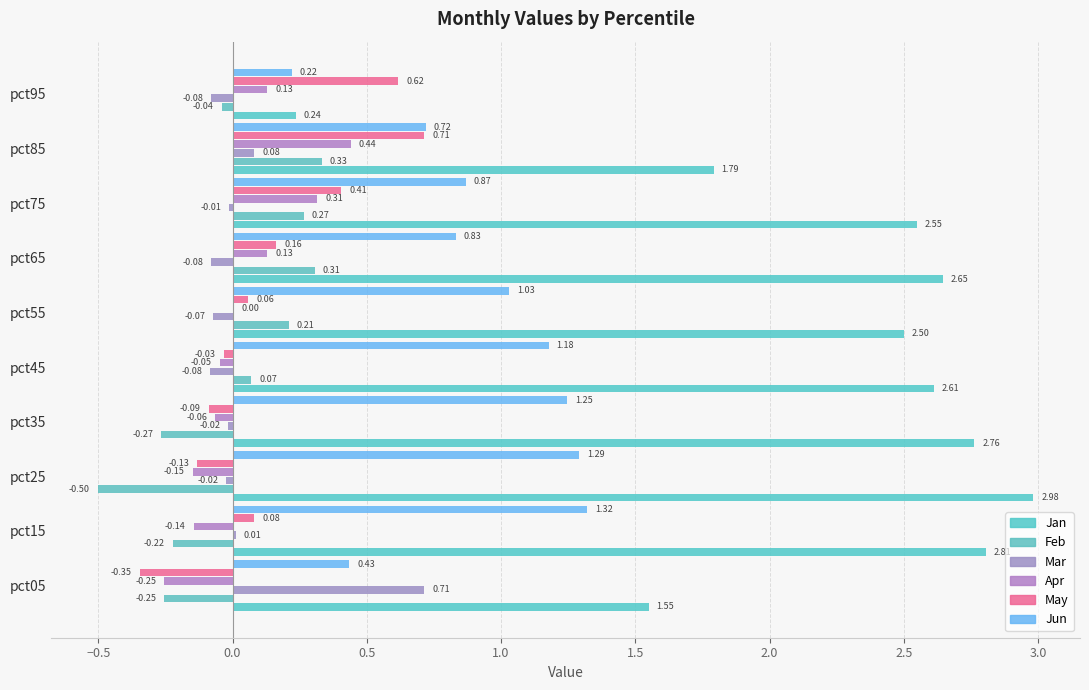

What is the highest value of the May series?

0.7